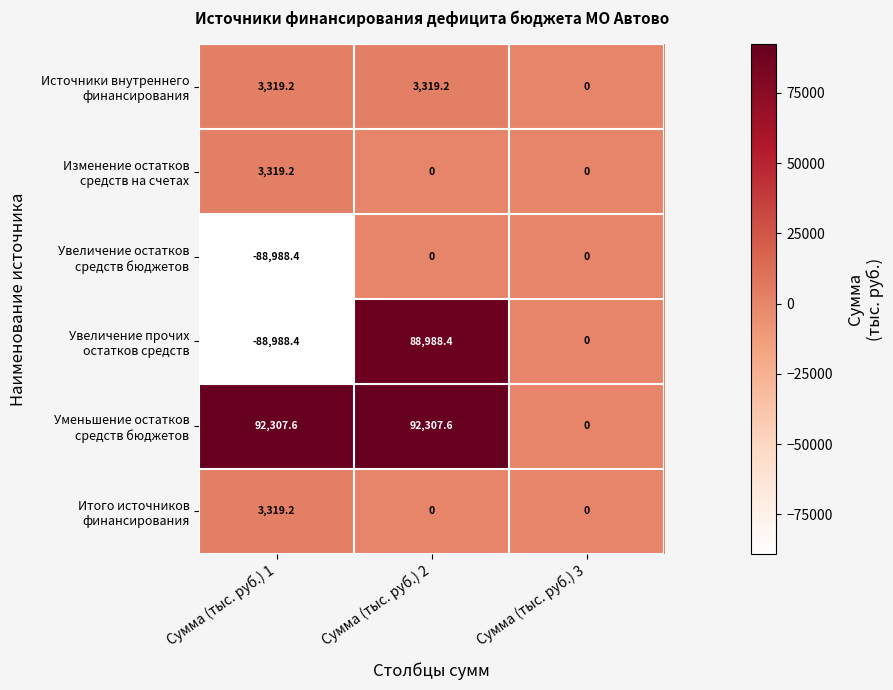

What is the maximum value shown in the chart?

92307.6